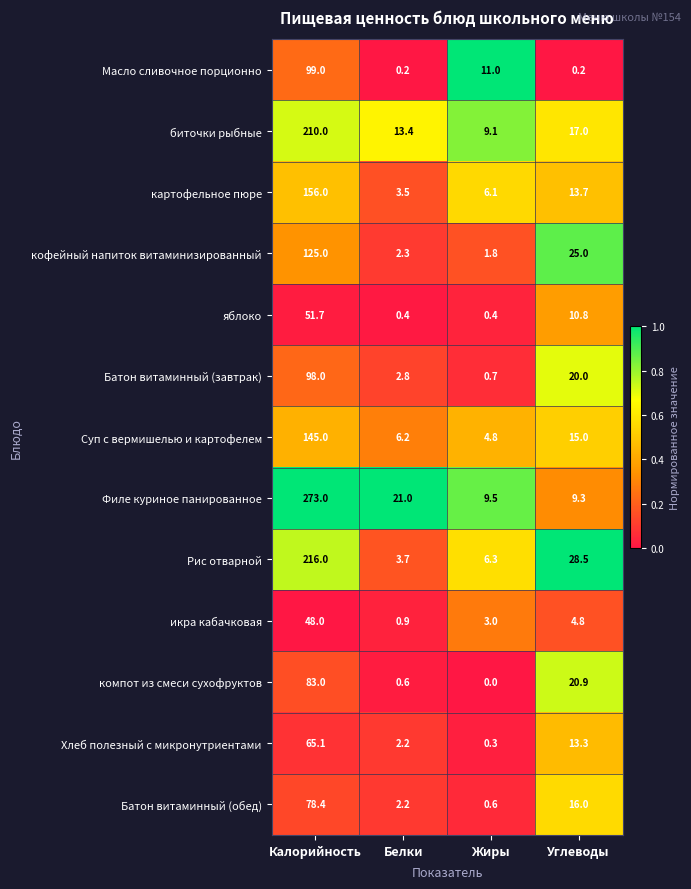

Which series changed the most between Жиры and Углеводы?

кофейный напиток витаминизированный